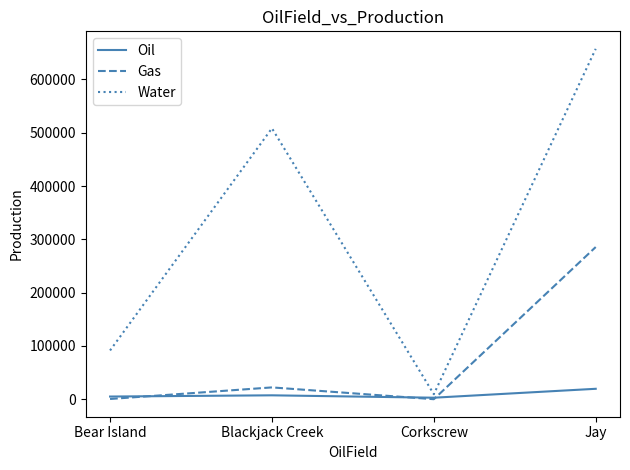

Which series has the largest range (max minus min)?

Water